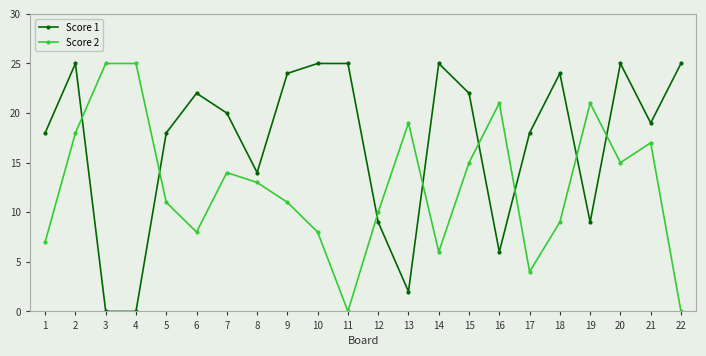

What are all the series names shown in the legend?

Score 1, Score 2